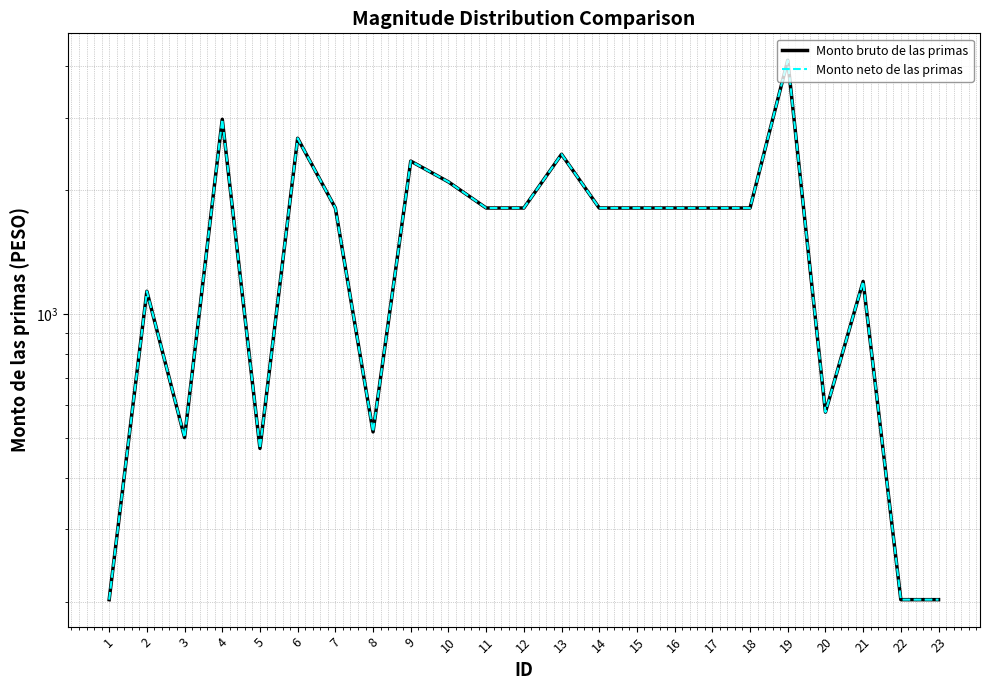

Rank the series by their maximum value, from highest to lowest.

Monto bruto de las primas, Monto neto de las primas